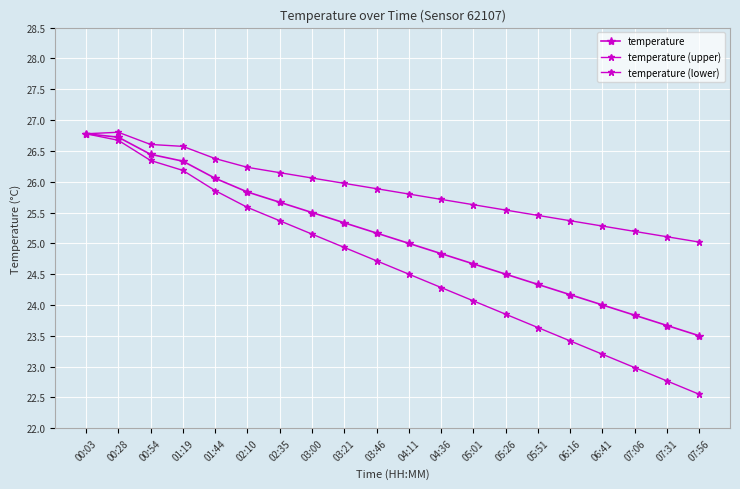

Reading left to right, what are all the values shown in this chart?

temperature: 26.8	26.7	26.4	26.3	26.1	25.8	25.7	25.5	25.3	25.2	25.0	24.8	24.7	24.5	24.3	24.2	24.0	23.8	23.7	23.5
temperature (upper): 26.8	26.8	26.6	26.6	26.4	26.2	26.1	26.1	26.0	25.9	25.8	25.7	25.6	25.5	25.5	25.4	25.3	25.2	25.1	25.0
temperature (lower): 26.8	26.7	26.3	26.2	25.9	25.6	25.4	25.1	24.9	24.7	24.5	24.3	24.1	23.8	23.6	23.4	23.2	23.0	22.8	22.5